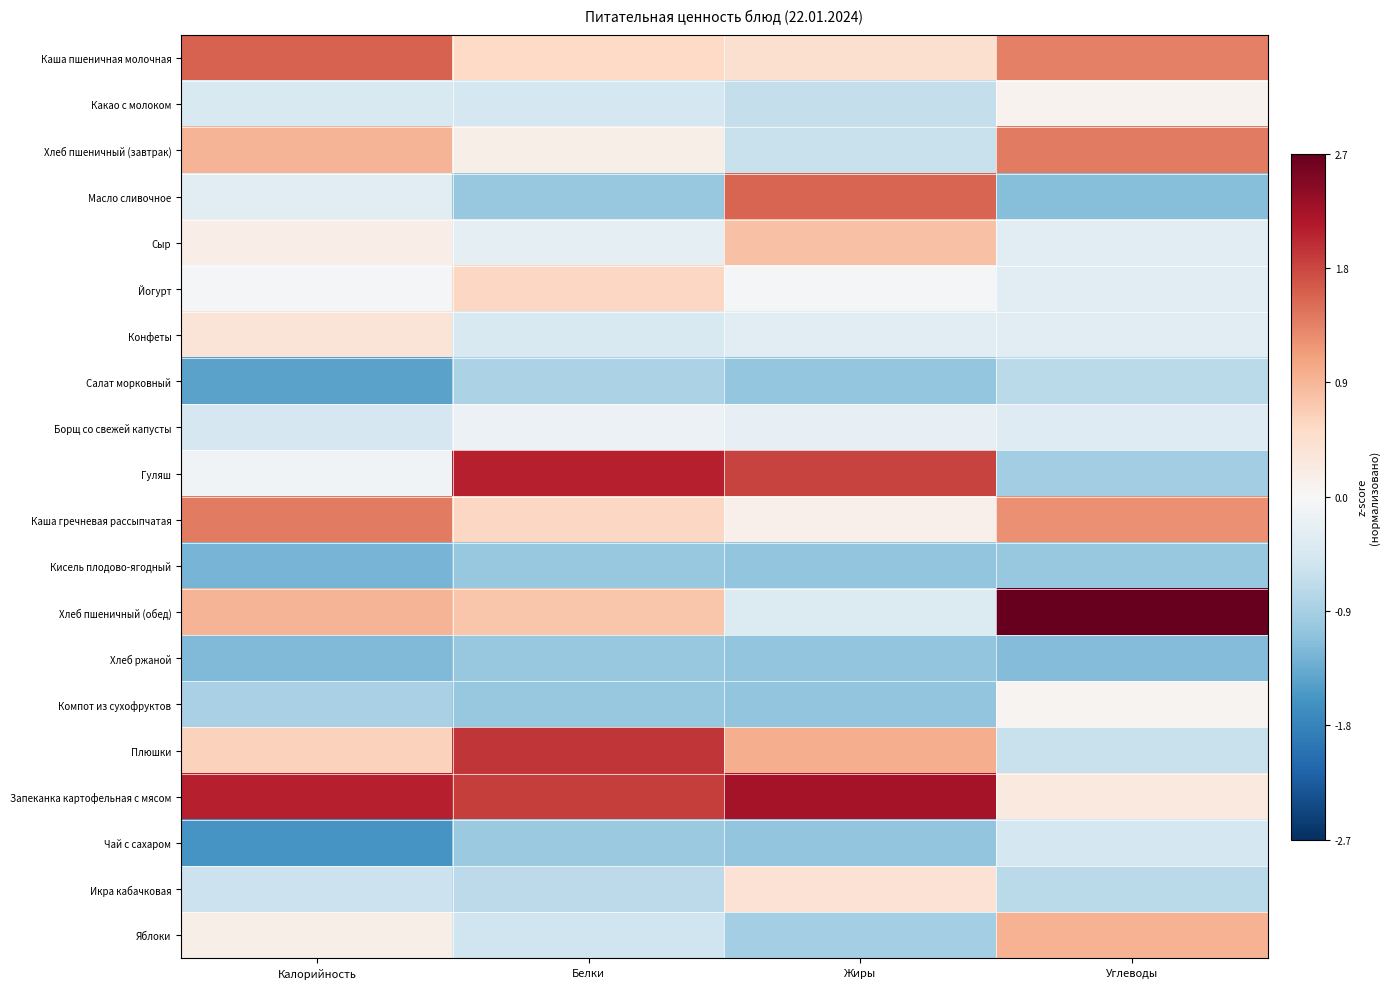

What is the greatest value displayed?

2.7